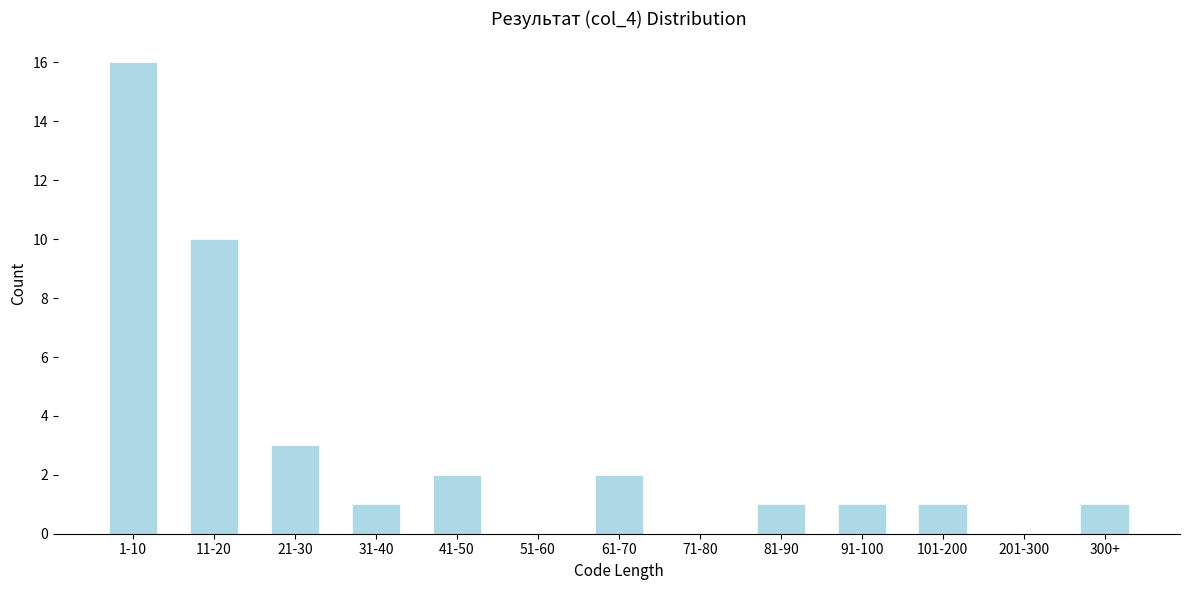

Reading left to right, what are all the values shown in this chart?

1-10=16	11-20=10	21-30=3	31-40=1	41-50=2	51-60=0	61-70=2	71-80=0	81-90=1	91-100=1	101-200=1	201-300=0	300+=1